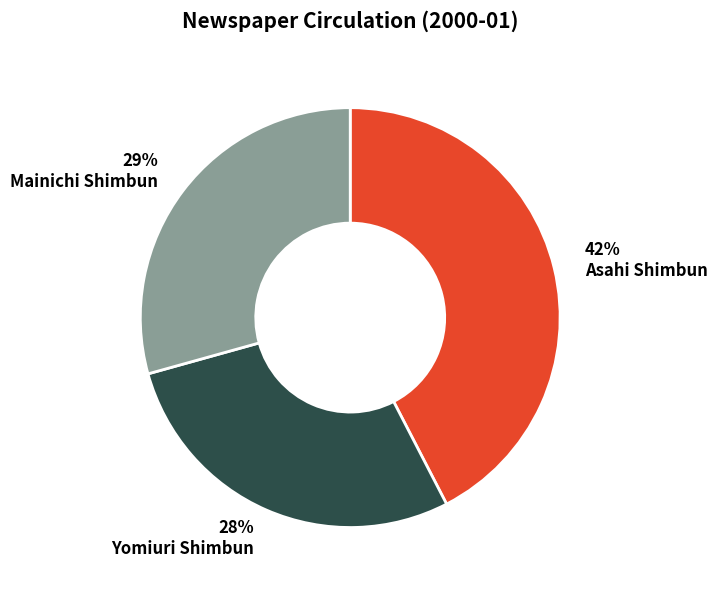

To the nearest percent, what is the average slice percentage?

33%